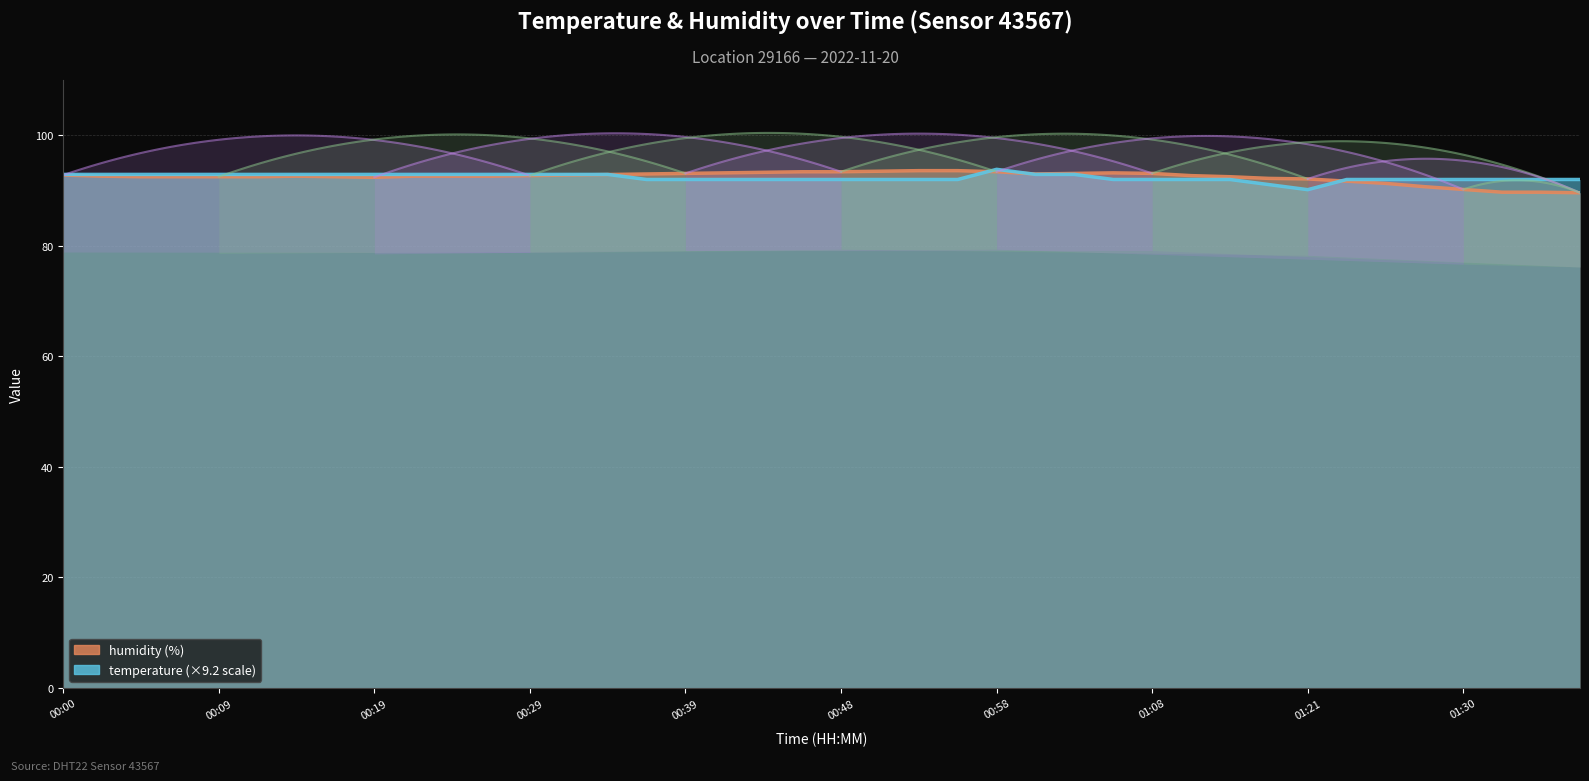

The value of temperature at 00:19 is 92.9. True or false?

True